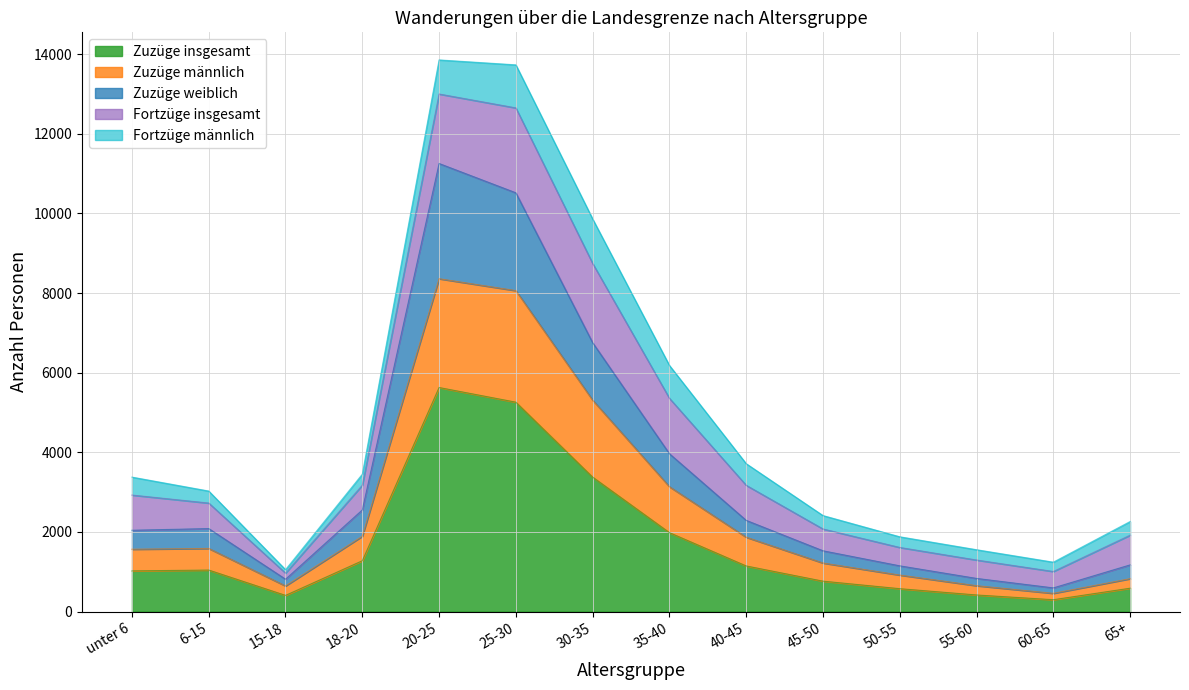

At which label does Zuzüge insgesamt reach its peak?

20-25